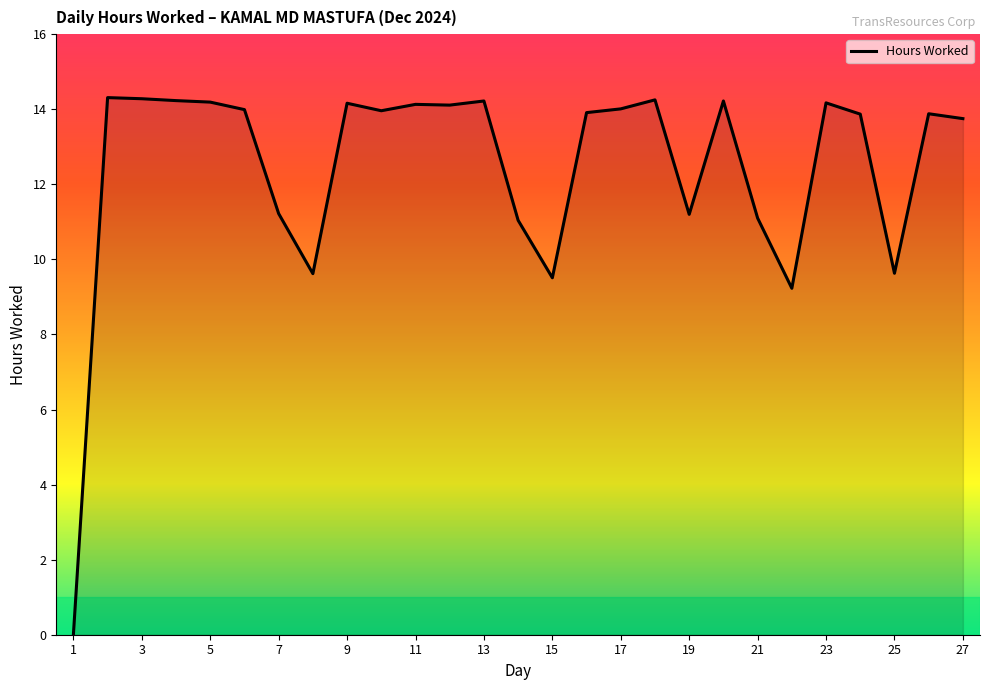

What is the sum of all values?

336.2